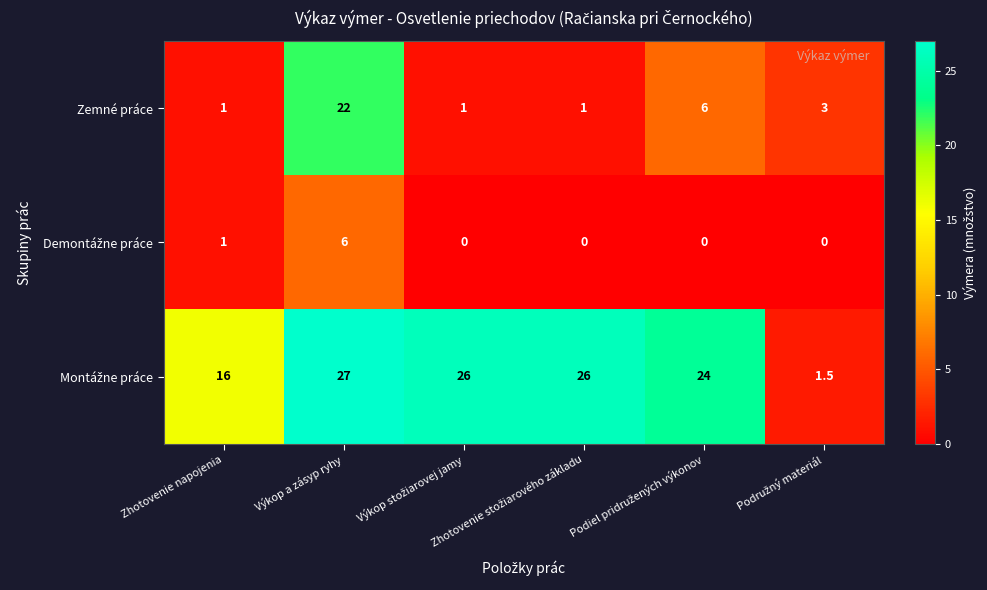

Which category has the highest value across all series?

Výkop a zásyp ryhy